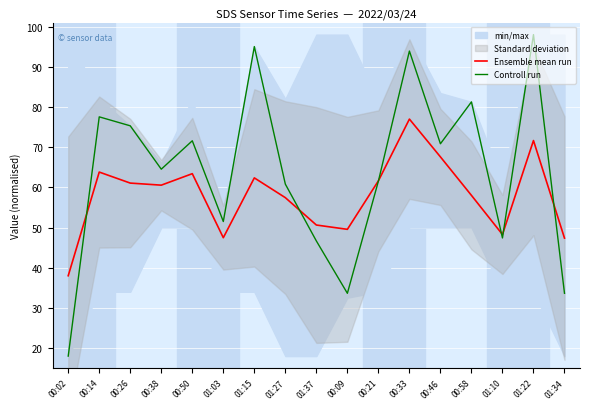

What is the approximate value of Controll run at 01:15?

95.0